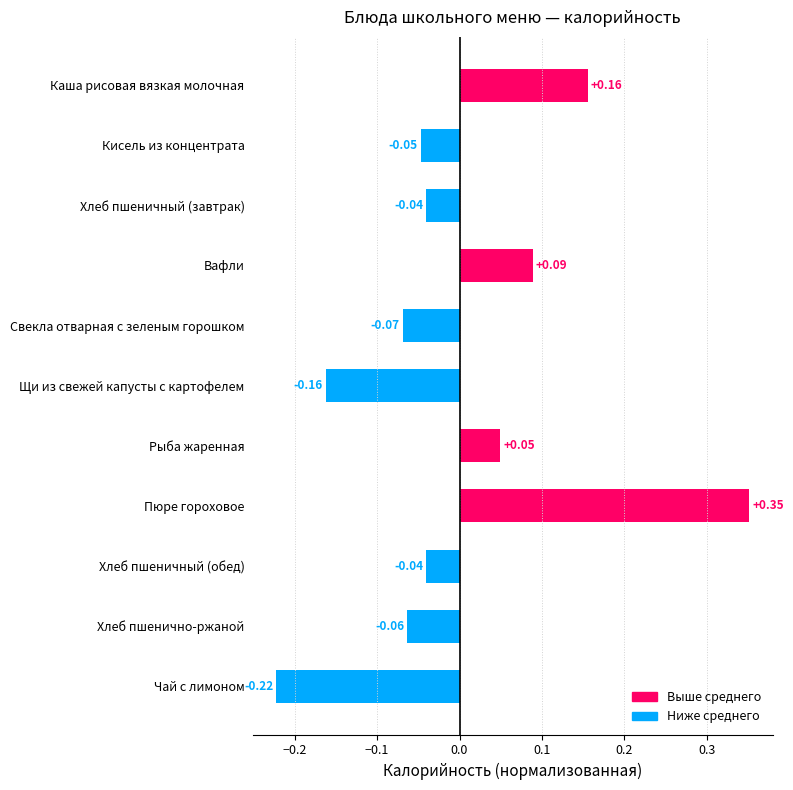

What is the label of the 1st bar from the bottom?

Чай с лимоном